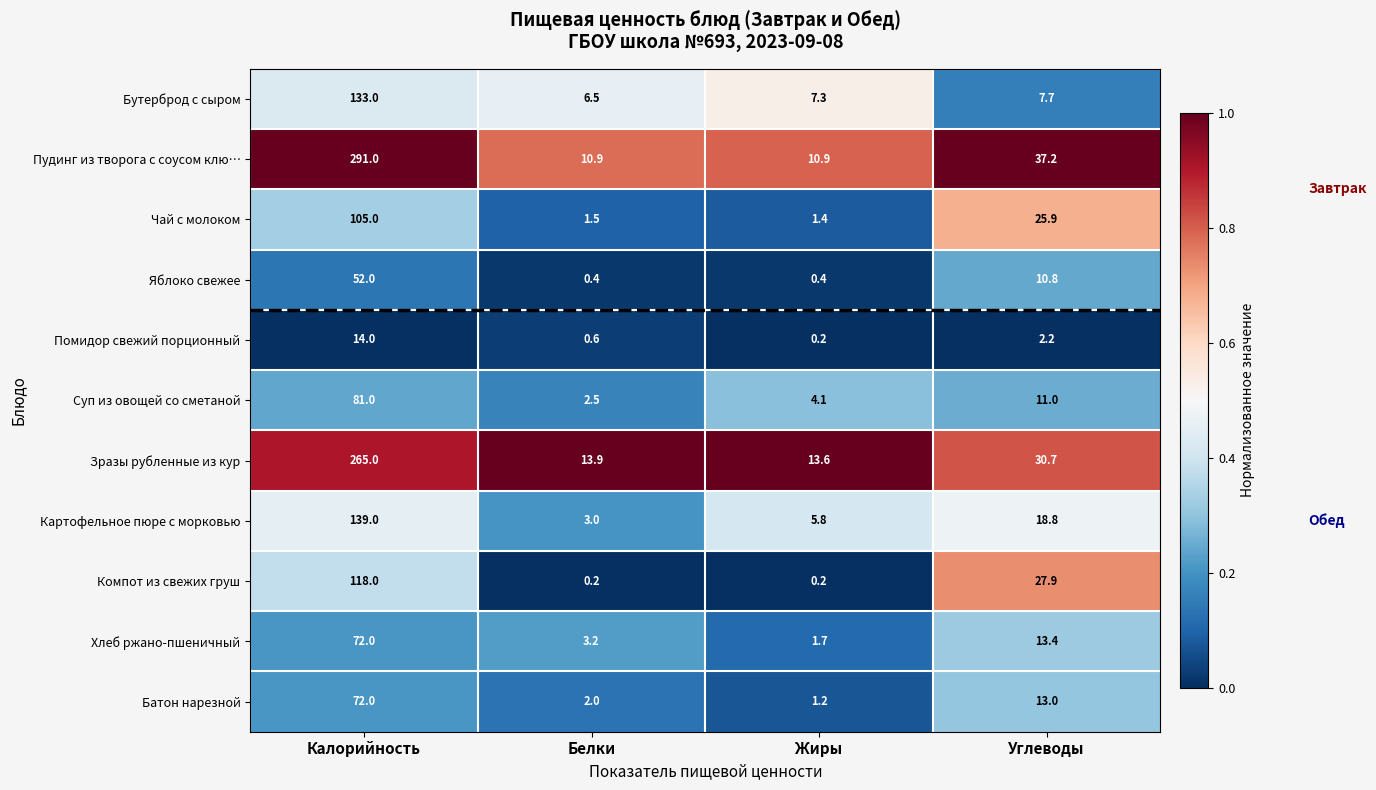

At Углеводы, list the series in order from largest to smallest.

Пудинг из творога с соусом клю…, Зразы рубленные из кур, Компот из свежих груш, Чай с молоком, Картофельное пюре с морковью, Хлеб ржано-пшеничный, Батон нарезной, Суп из овощей со сметаной, Яблоко свежее, Бутерброд с сыром, Помидор свежий порционный